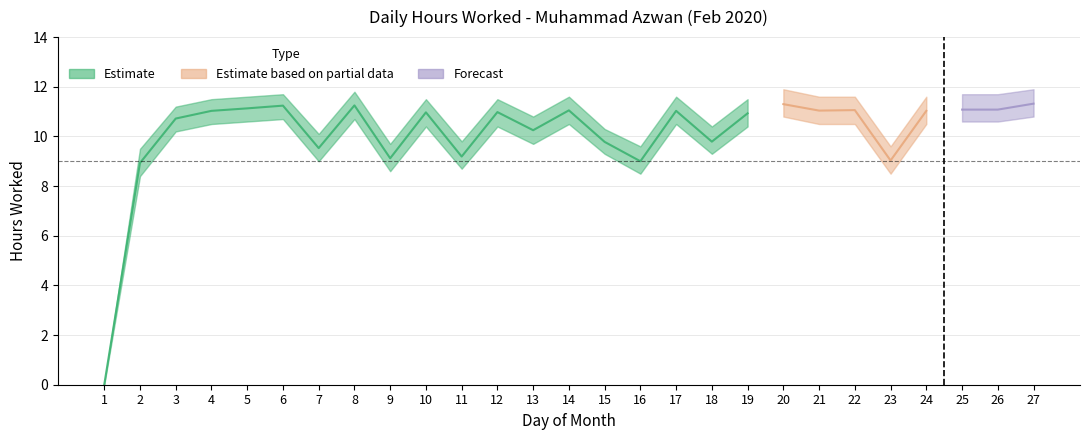

True or false: Upper Estimate has more than 0 interior local peaks.

True